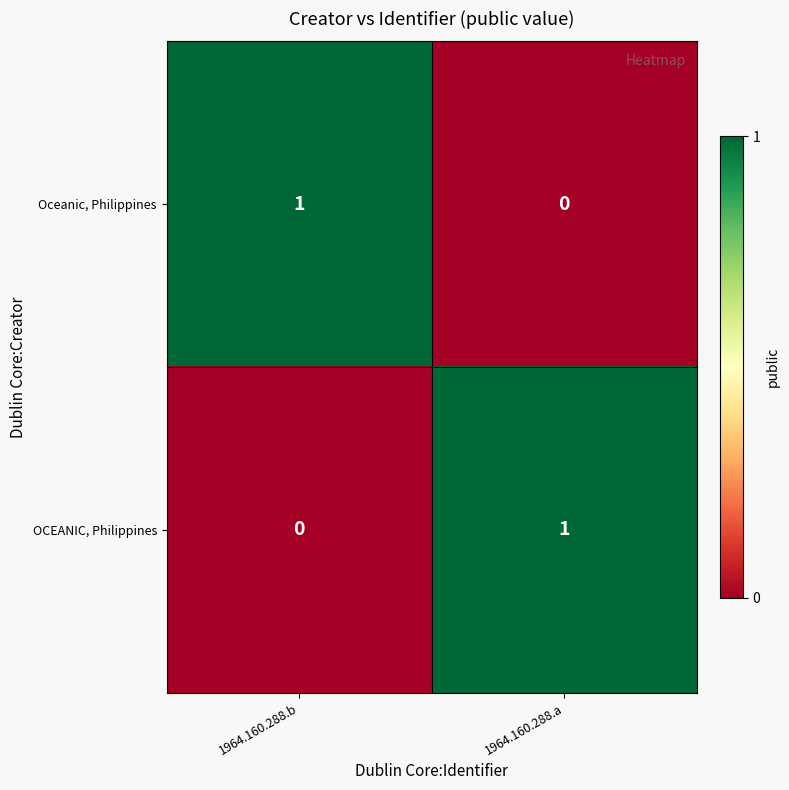

True or false: OCEANIC, Philippines has a value of -1 at 1964.160.288.b.

False